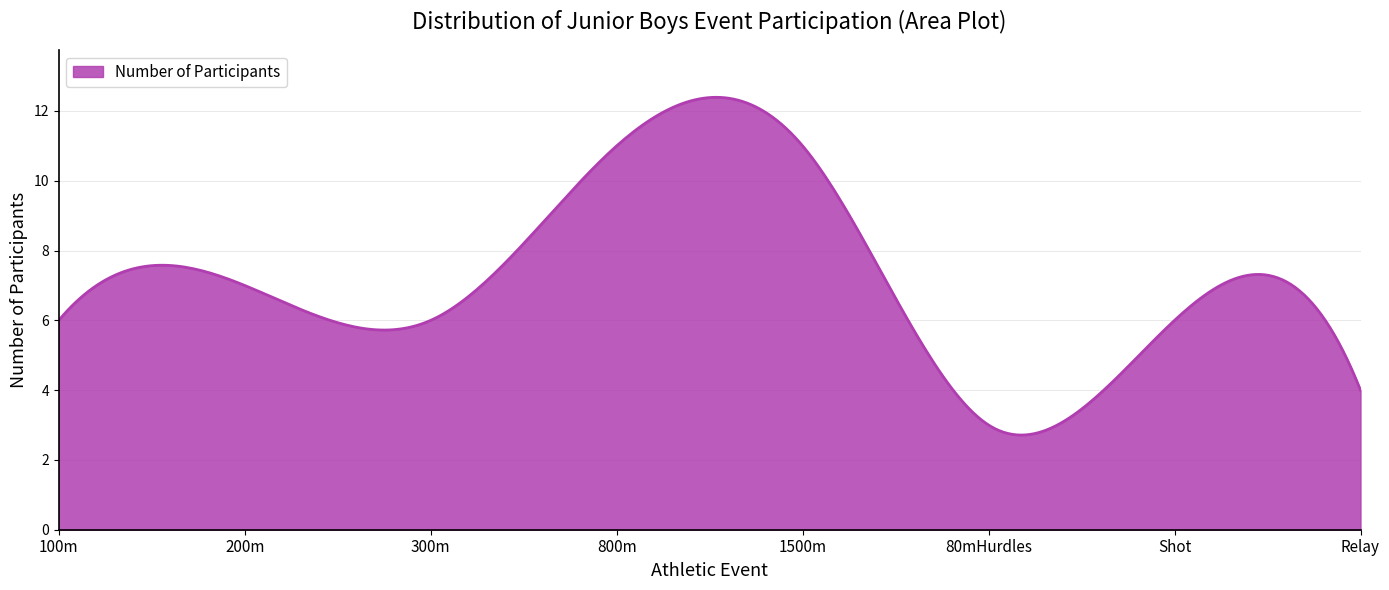

What is the greatest value displayed?

12.4